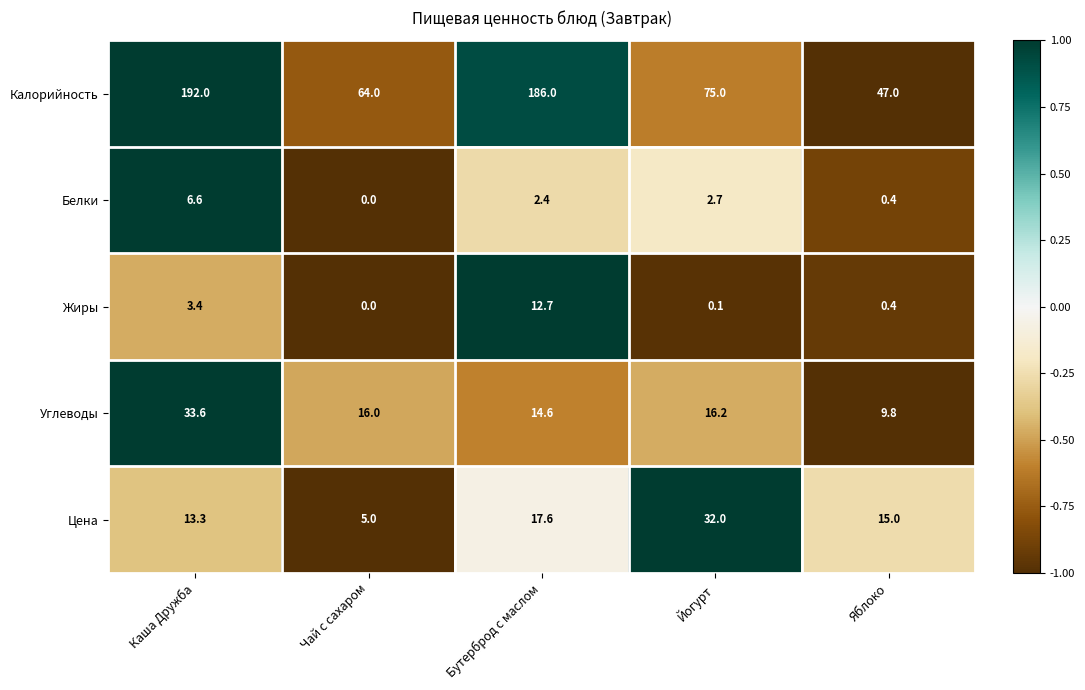

What value does the Калорийность series have at Йогурт?

75.0